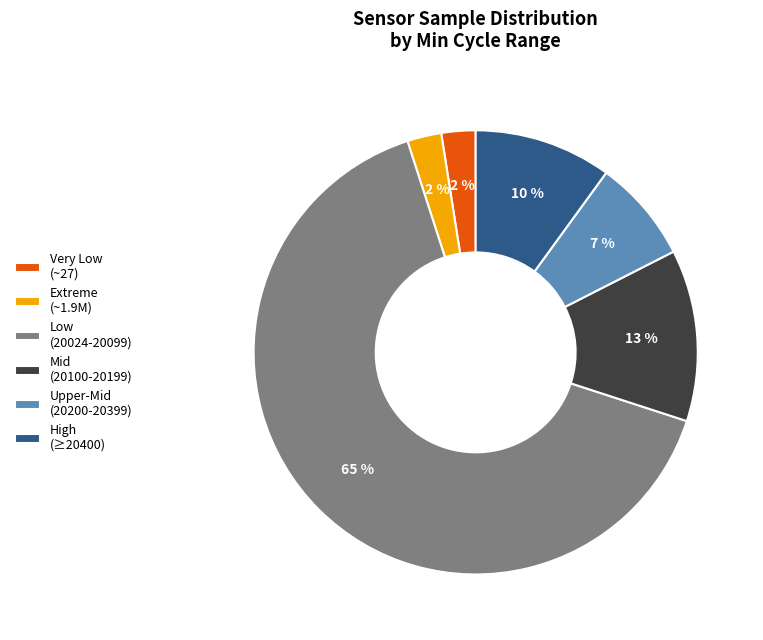

Combined, do Extreme (~1.9M) and High (≥20400) account for over 50%?

No